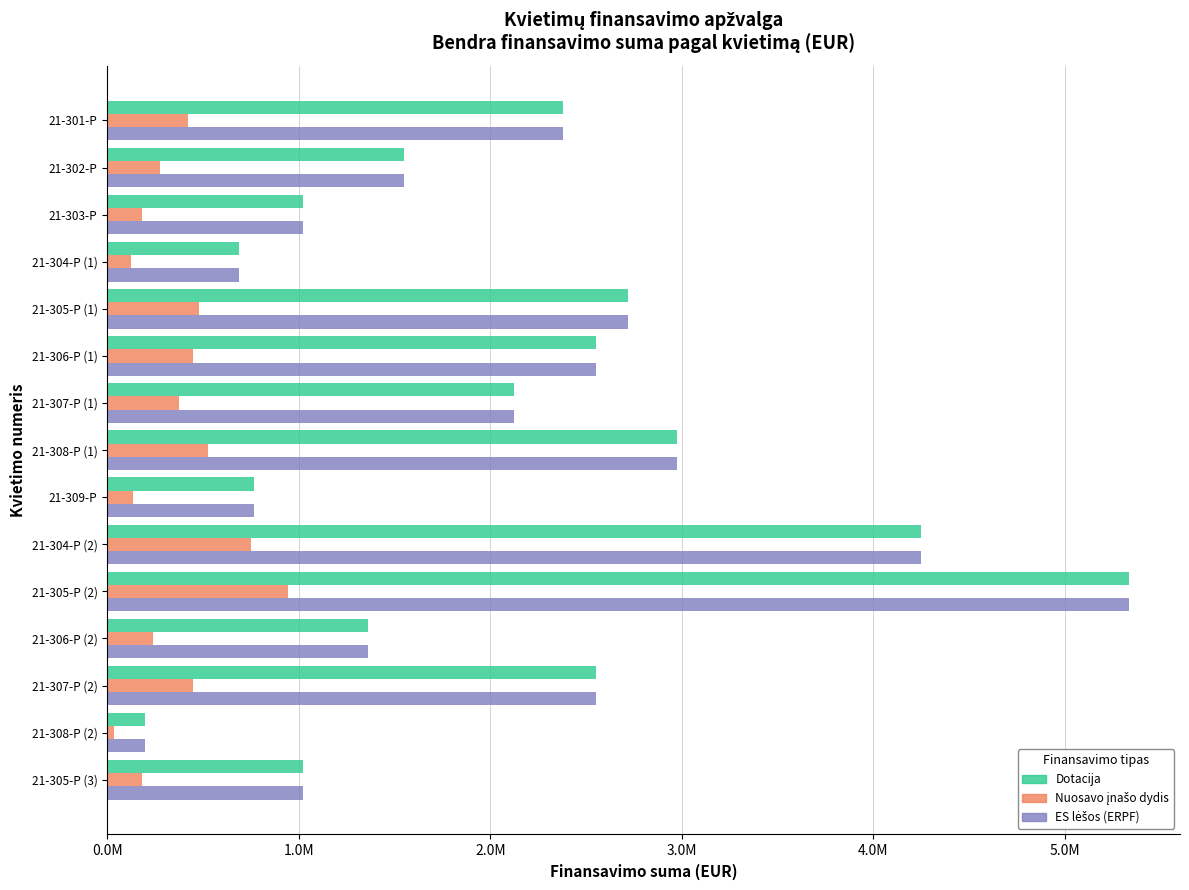

What is the greatest value displayed?

5333457.6